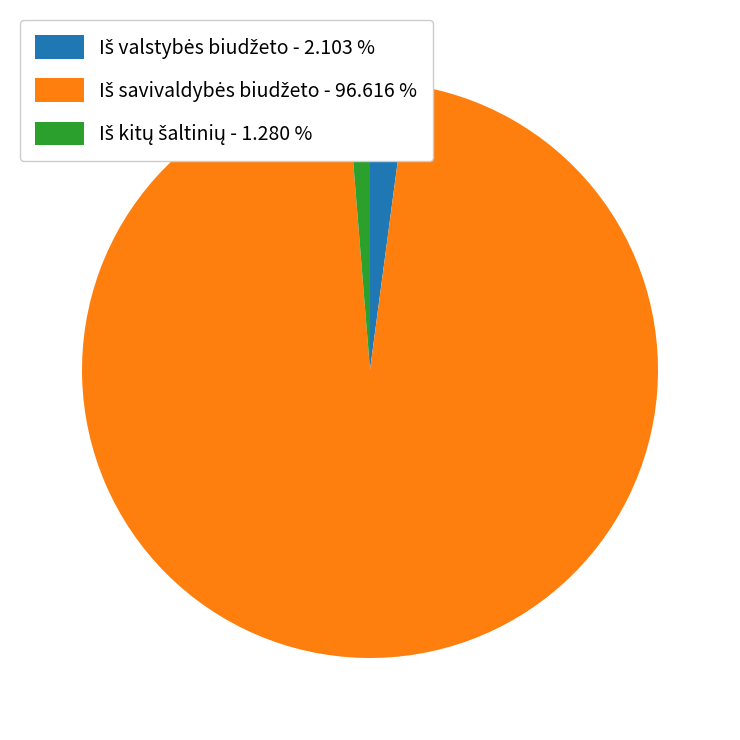

Count the number of slices in the pie.

3